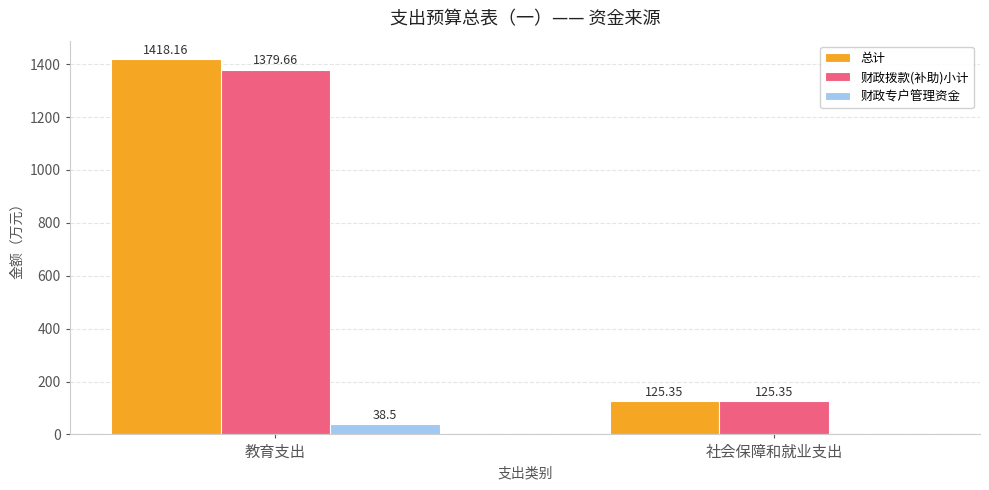

Which series changed the most between 教育支出 and 社会保障和就业支出?

总计